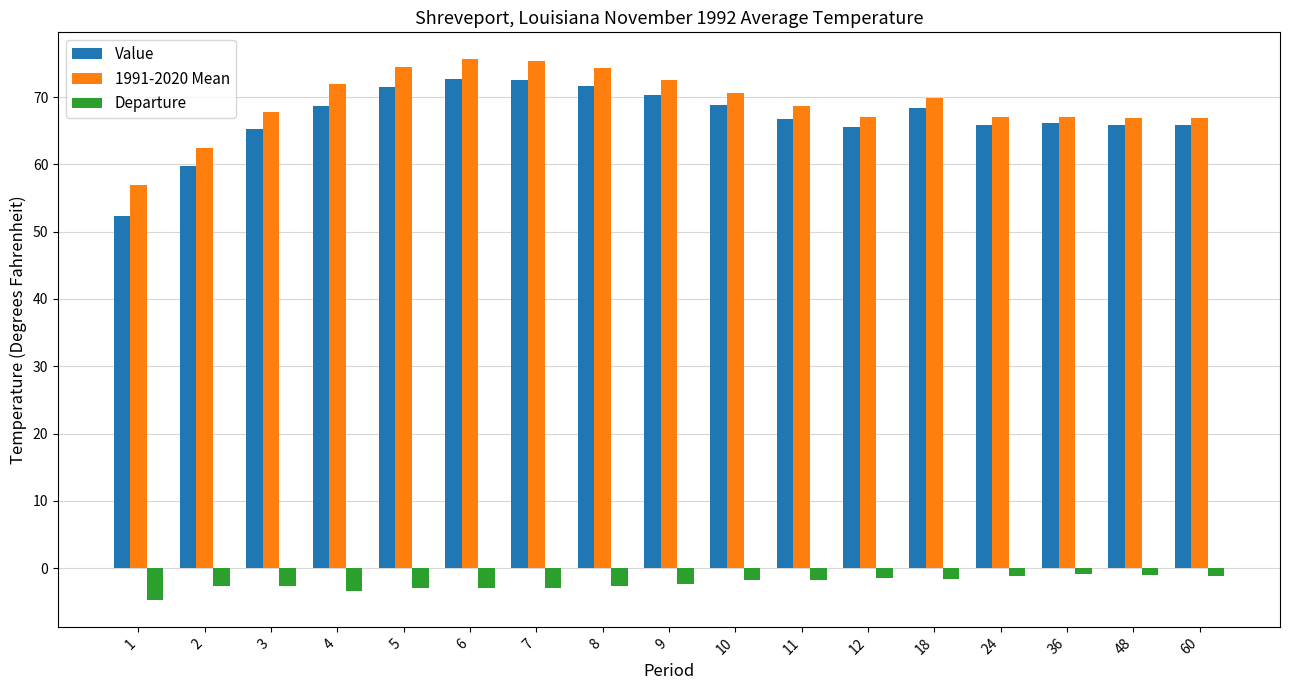

Is it true that 1991-2020 Mean equals 118.7 at 5?

False